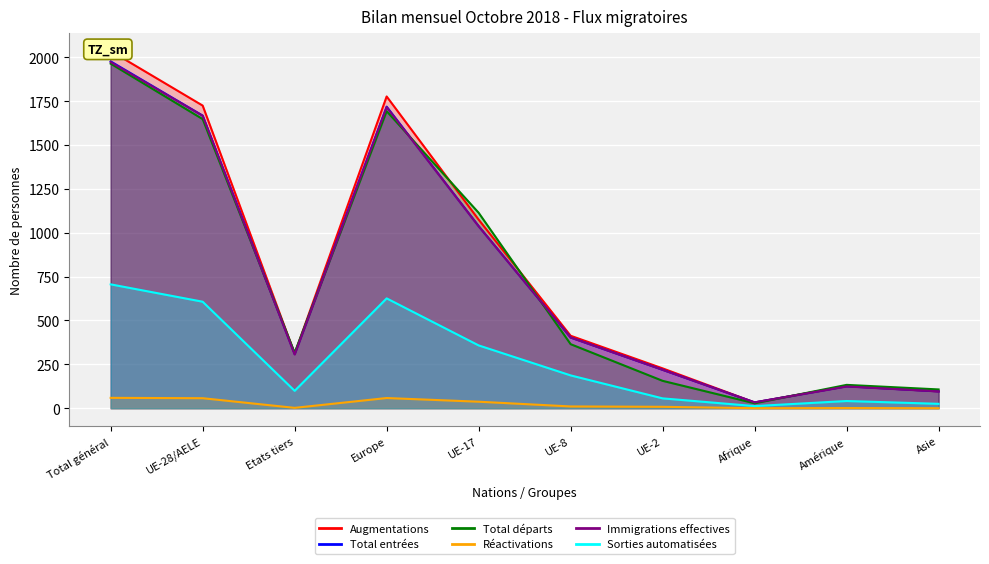

What is the total value across all series at Europe?

7589